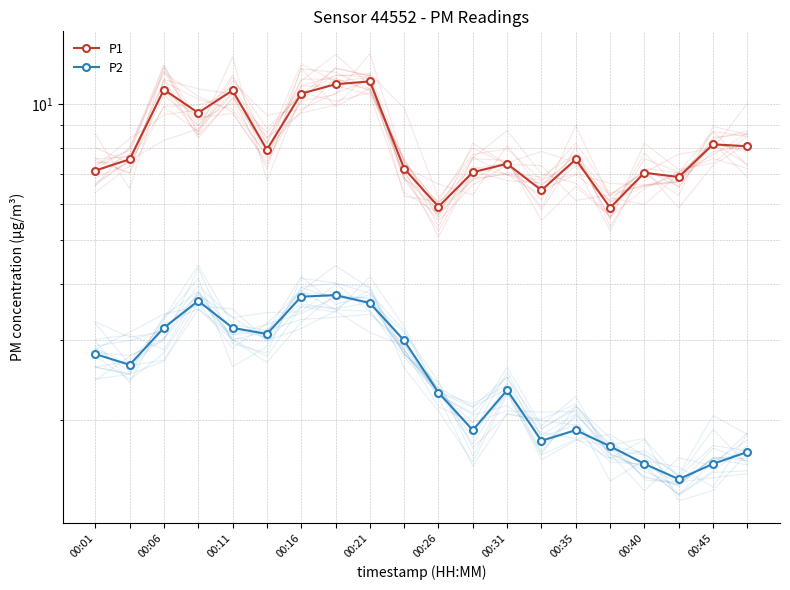

How many data points in P1 are less than 7?

4